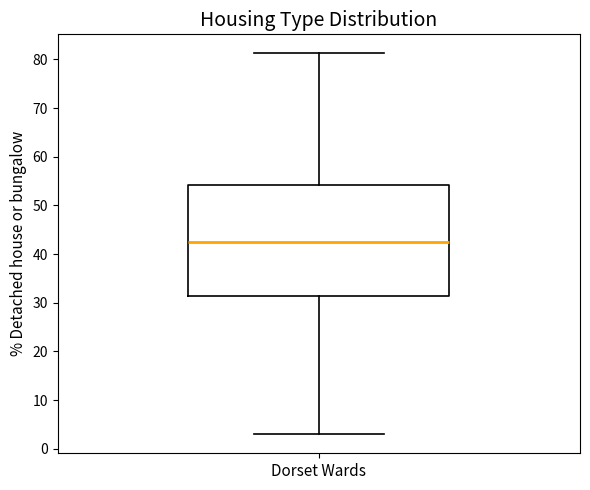

Where is the upper edge of the box for Dorset Wards on the y-axis? The values are not printed on the chart, so give them approximately, as read against the axis.

54